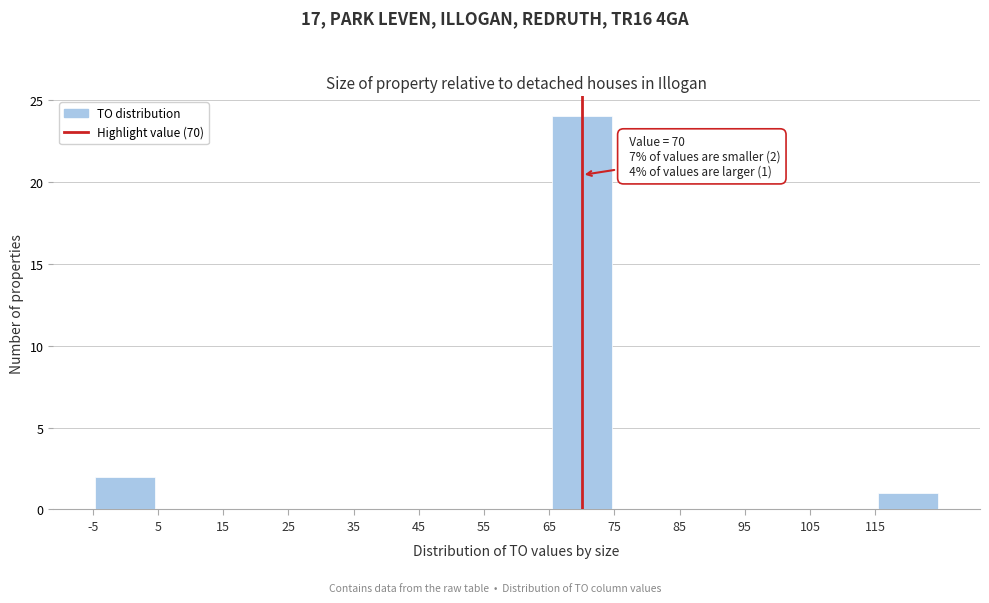

Over which range of the x-axis is the bar tallest?

65 to 75